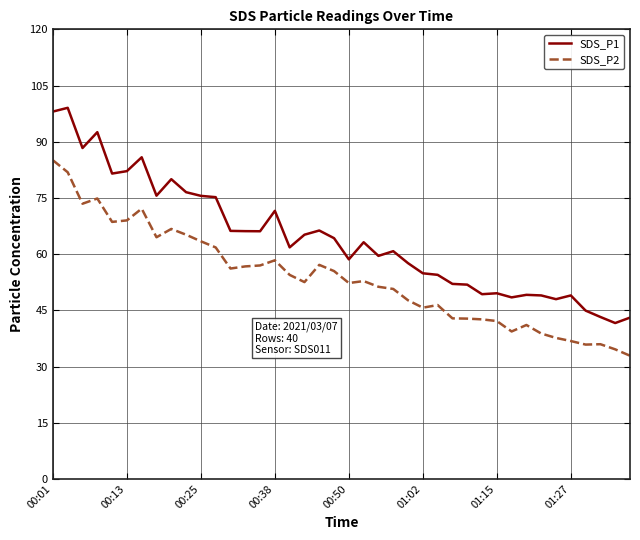

Which series has the widest spread of values?

SDS_P1